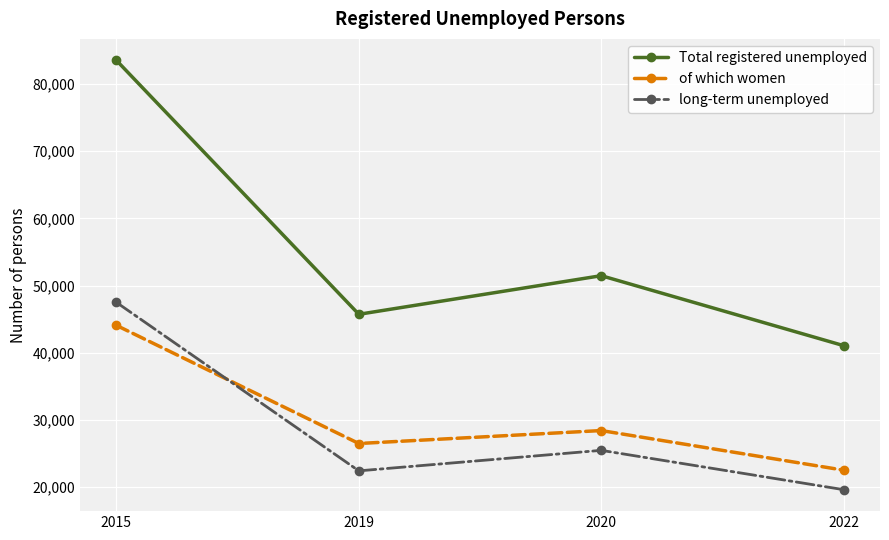

How many interior local valleys does the long-term unemployed series have?

1